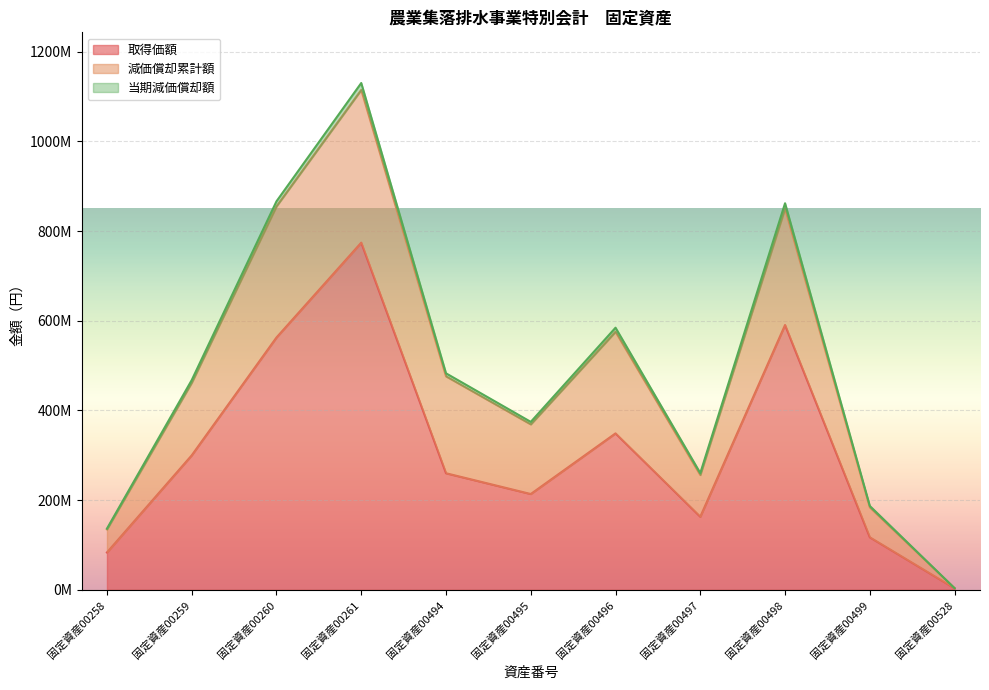

True or false: 取得価額 has a value of 259.8 at 固定資産00494.

True